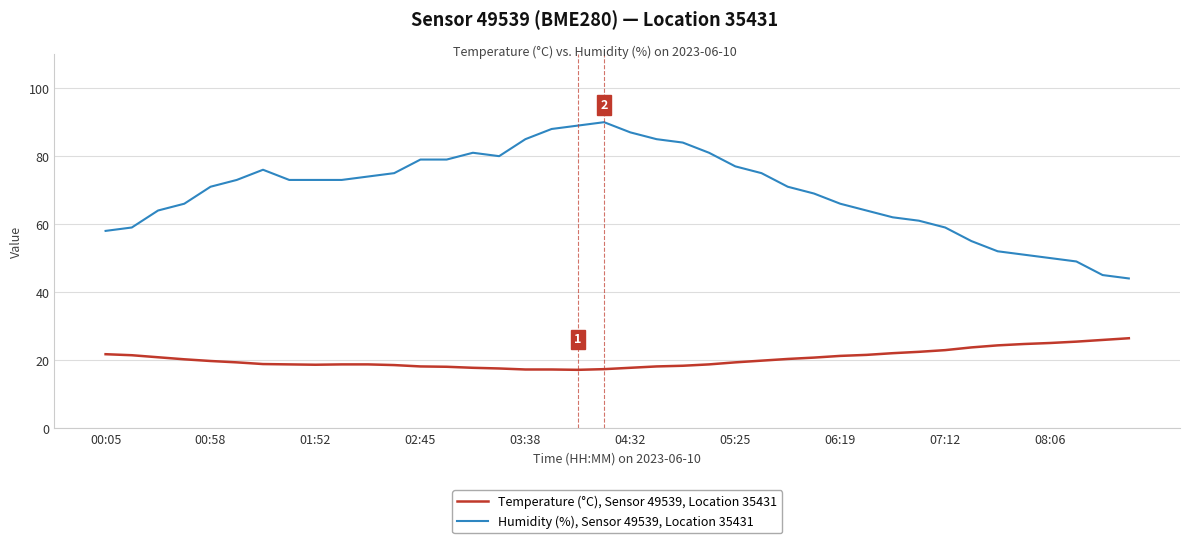

Count the number of categories in the chart.

40